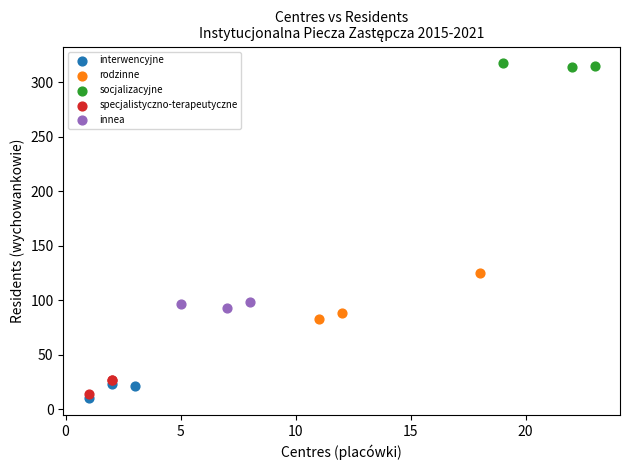

Which series reaches the minimum Y coordinate?

interwencyjne